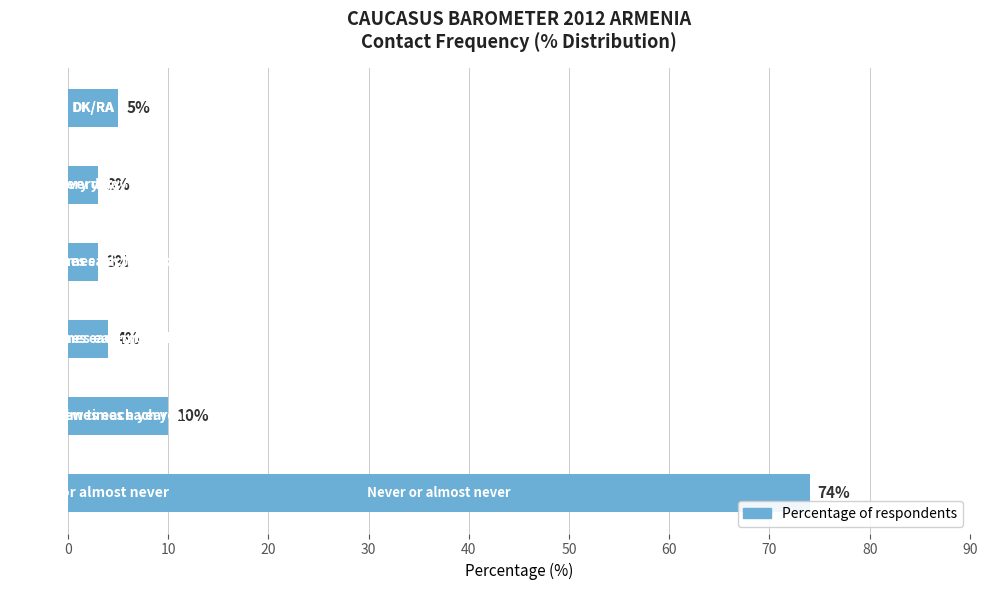

What is the sum of all values?

99